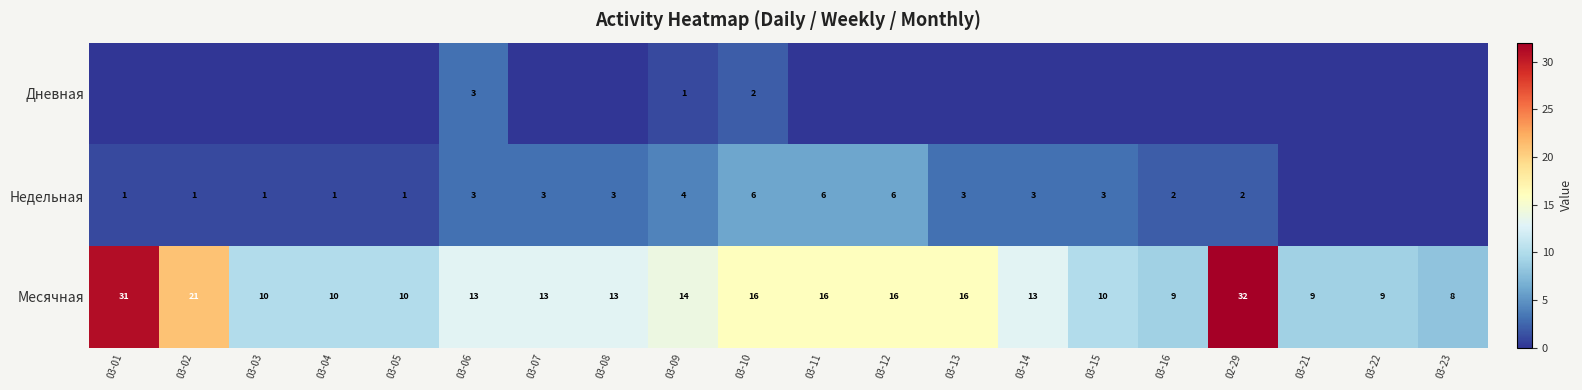

How many distinct data groups are displayed?

3